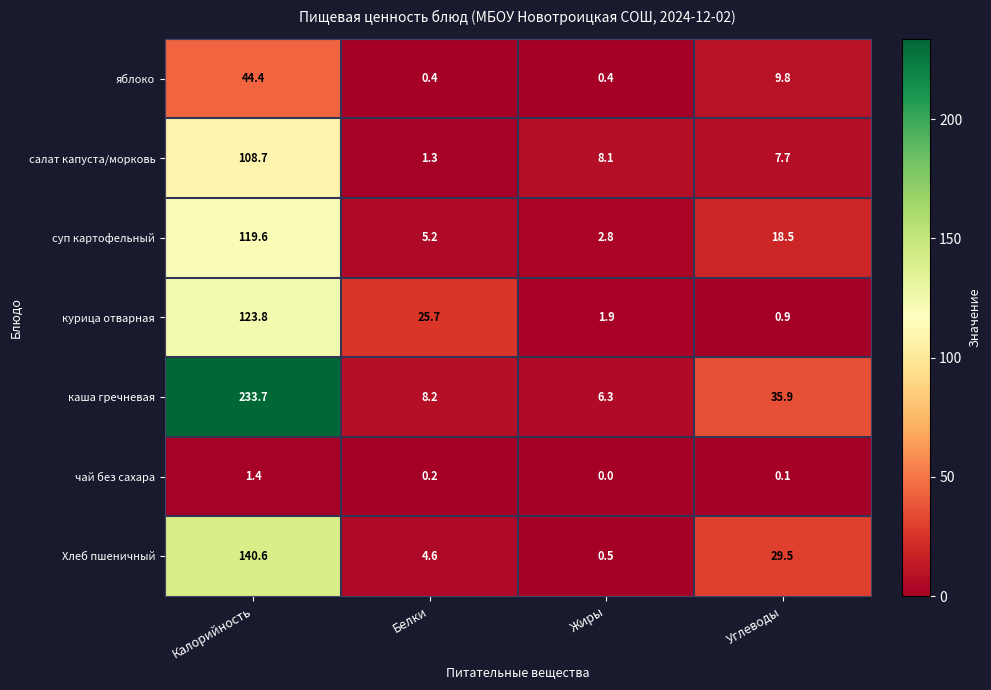

Between Белки and Углеводы, which series saw the biggest shift?

каша гречневая